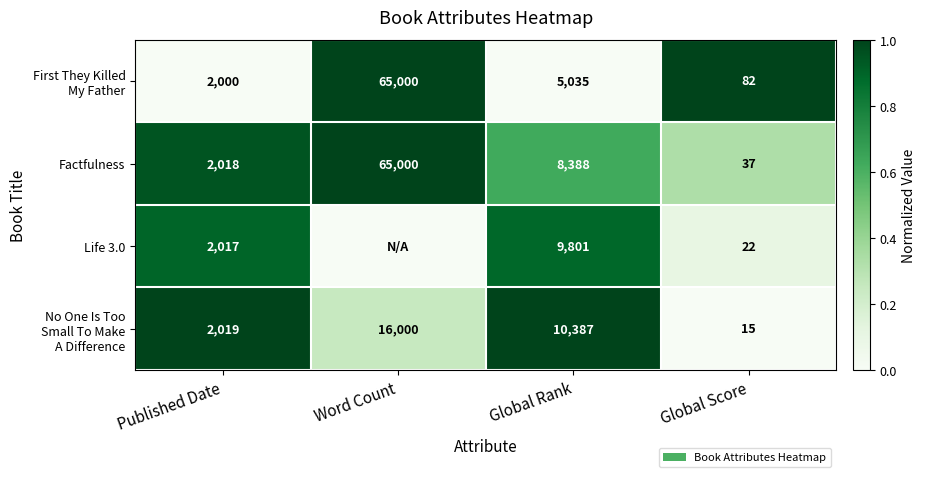

Which category has the lowest value in the Factfulness series?

Global Score